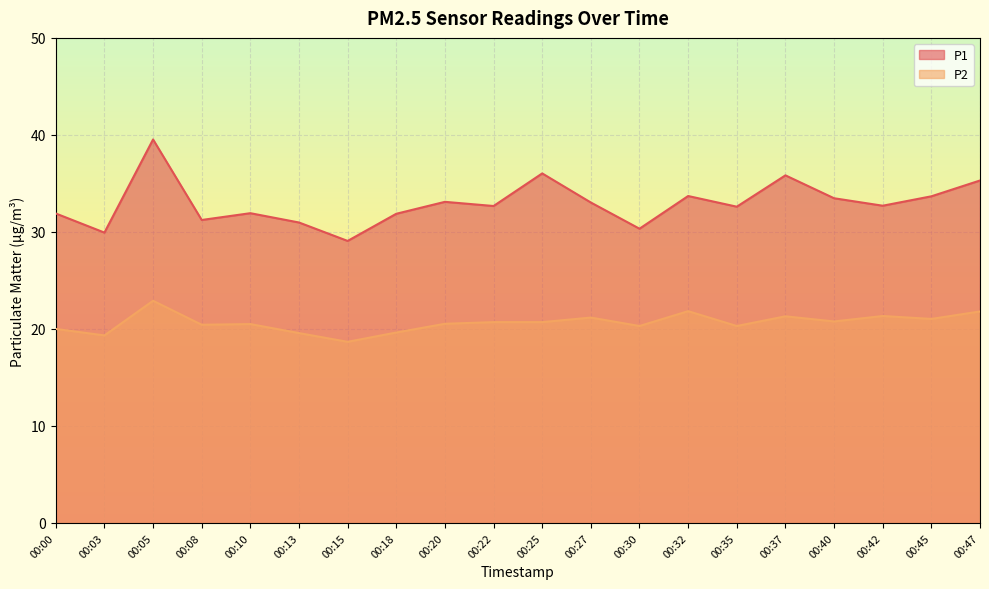

At which category is the sum across all series the highest?

00:05